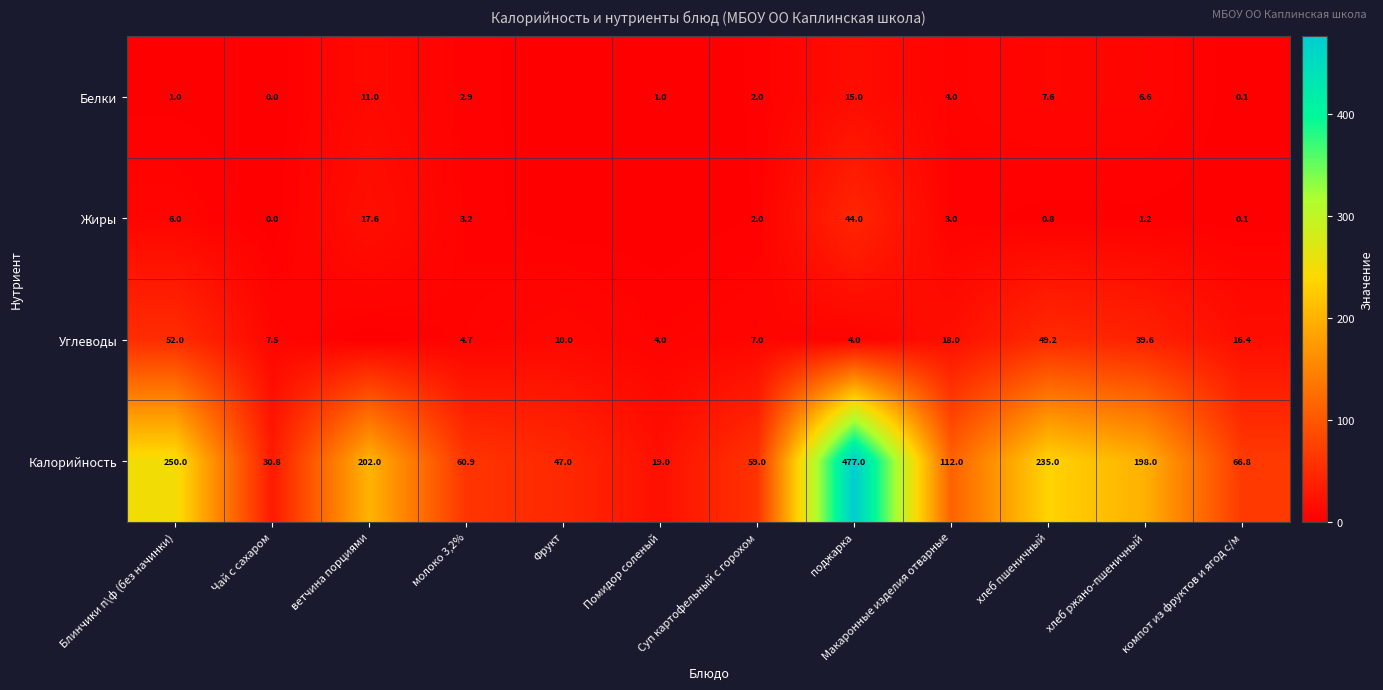

True or false: Жиры has a value of 6.0 at ветчина порциями.

False